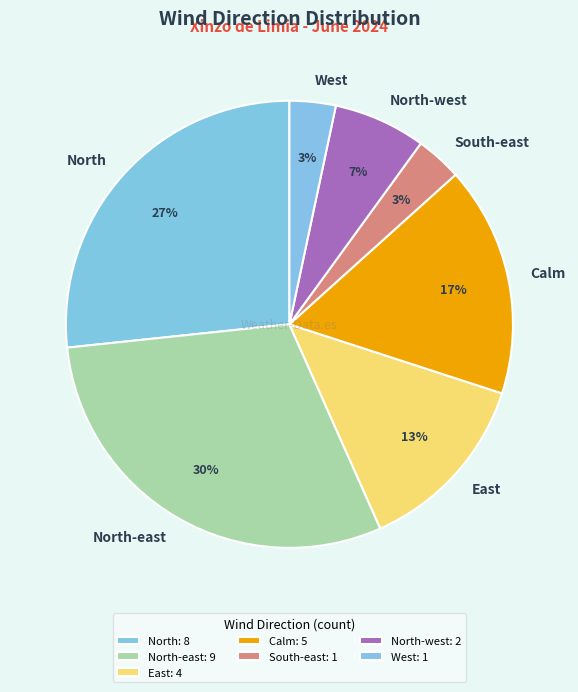

Which slice is the largest?

North-east